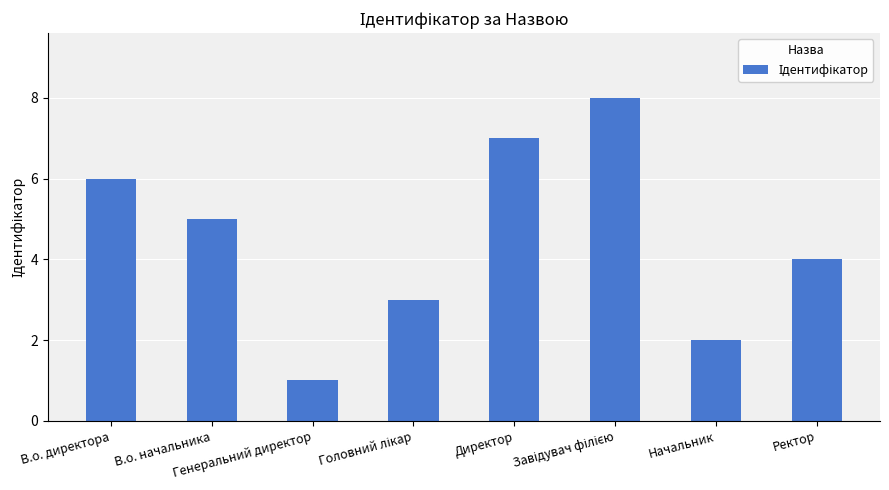

What is the sum of all values?

36